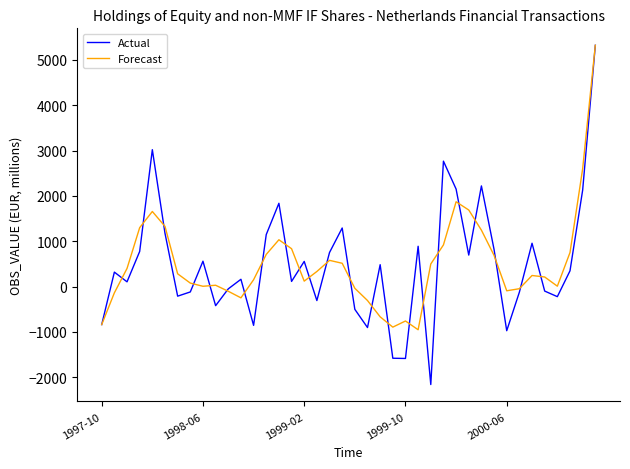

Which series has the largest range (max minus min)?

Actual